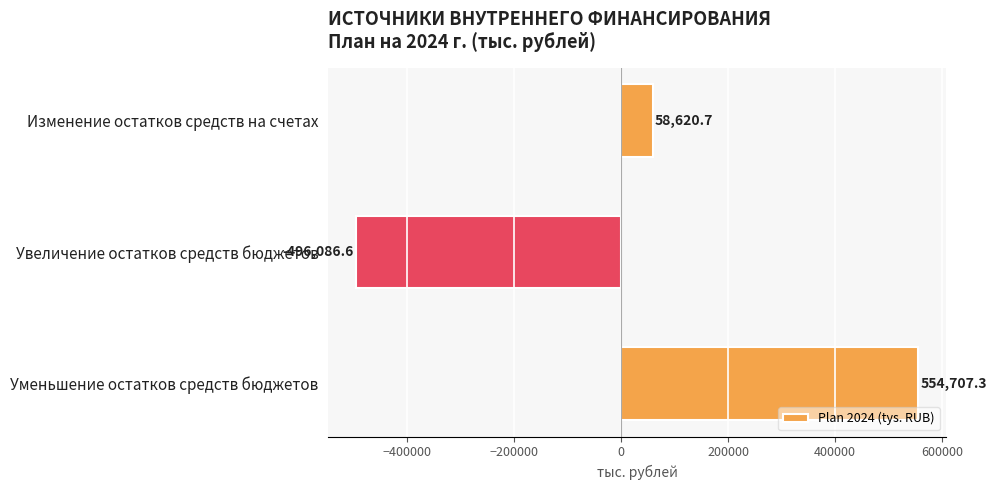

List the labels in order of value, largest first.

Уменьшение остатков средств бюджетов, Изменение остатков средств на счетах, Увеличение остатков средств бюджетов